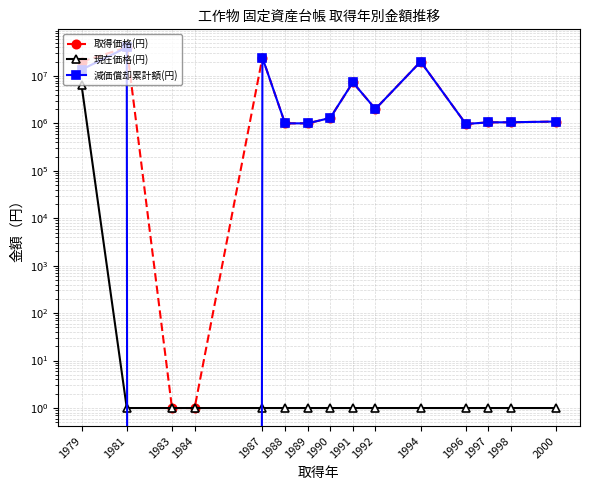

Which has a higher value, 1994 or 1991?

1994